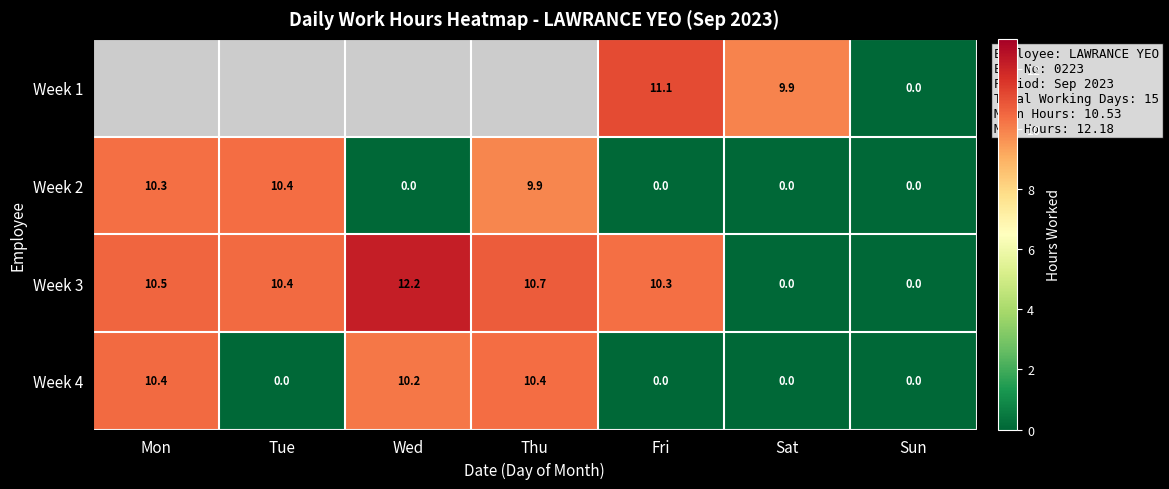

What is the greatest value displayed?

12.2